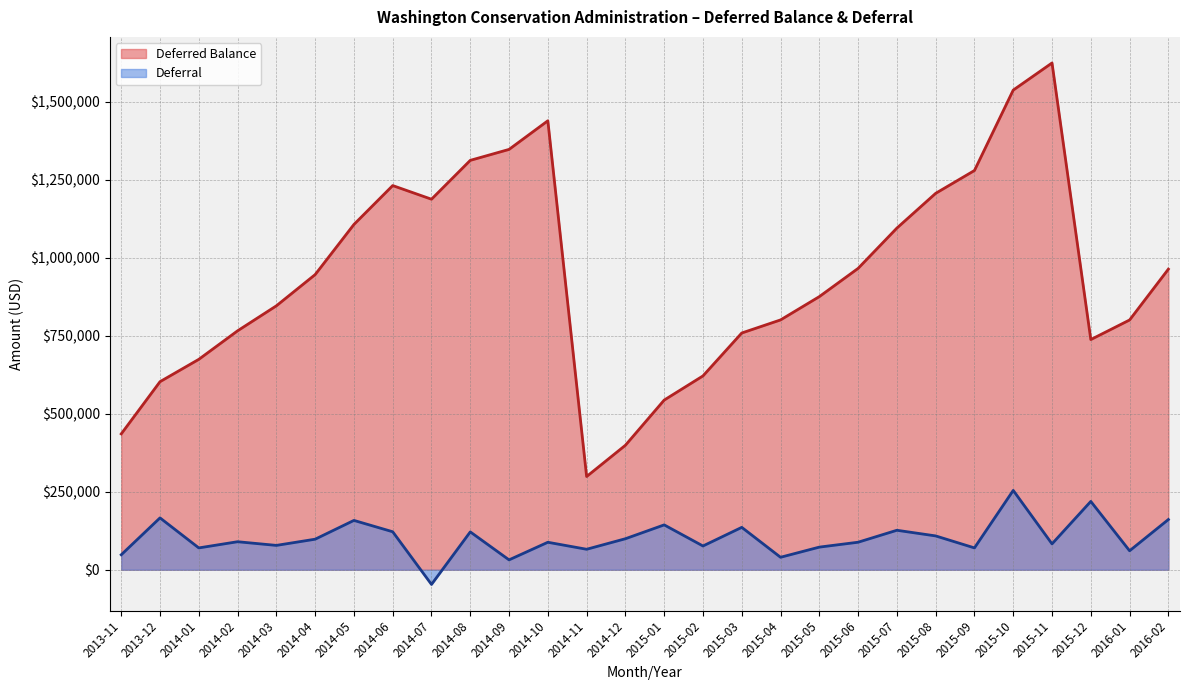

Does the chart have visible grid lines?

Yes